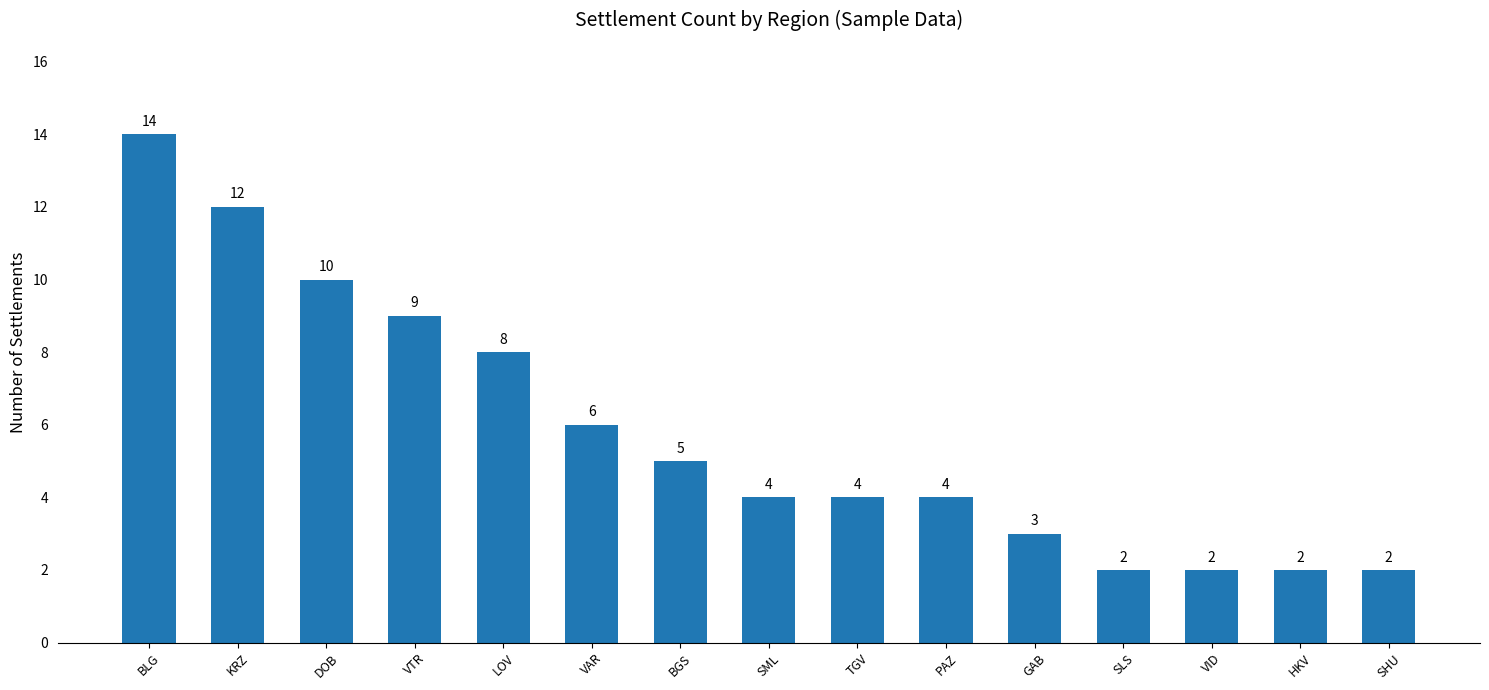

What is the ratio of the value at PAZ to the value at KRZ?

0.3